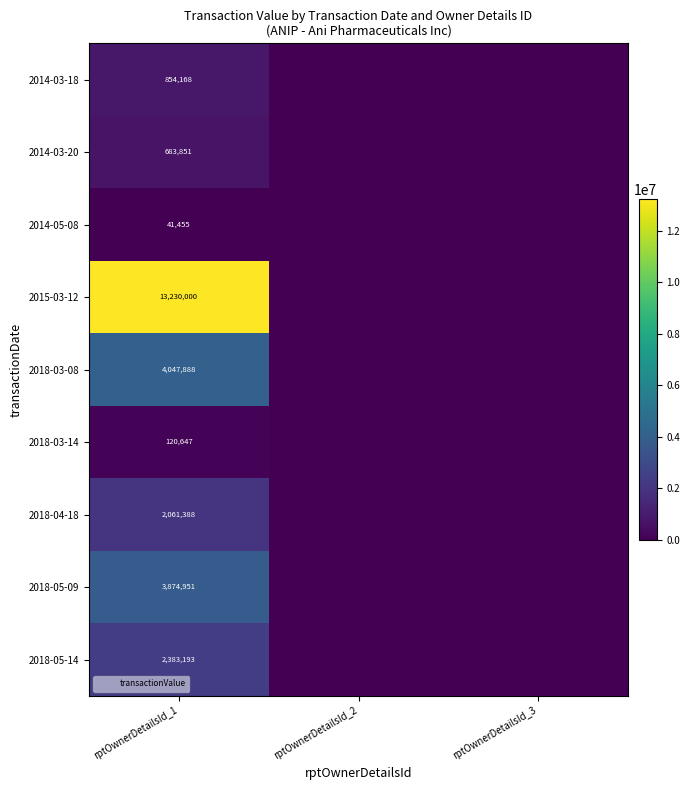

The value of 2018-03-08 at rptOwnerDetailsId_1 is 6619315. True or false?

False